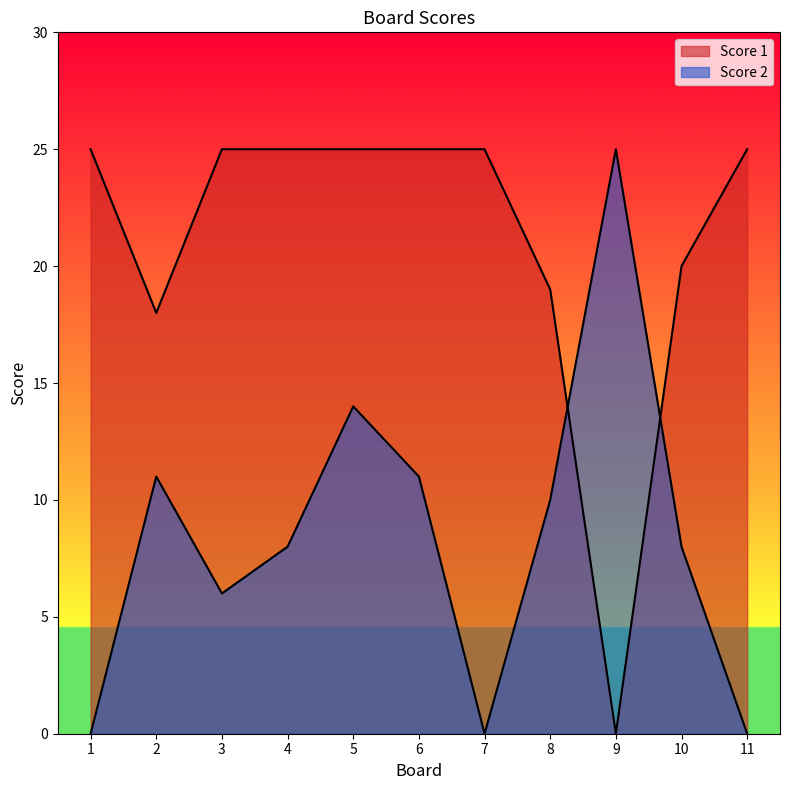

Reading left to right, what are all the values shown in this chart?

Score 2: 0	11	6	8	14	11	0	10	25	8	0
Score 1: 25	18	25	25	25	25	25	19	0	20	25